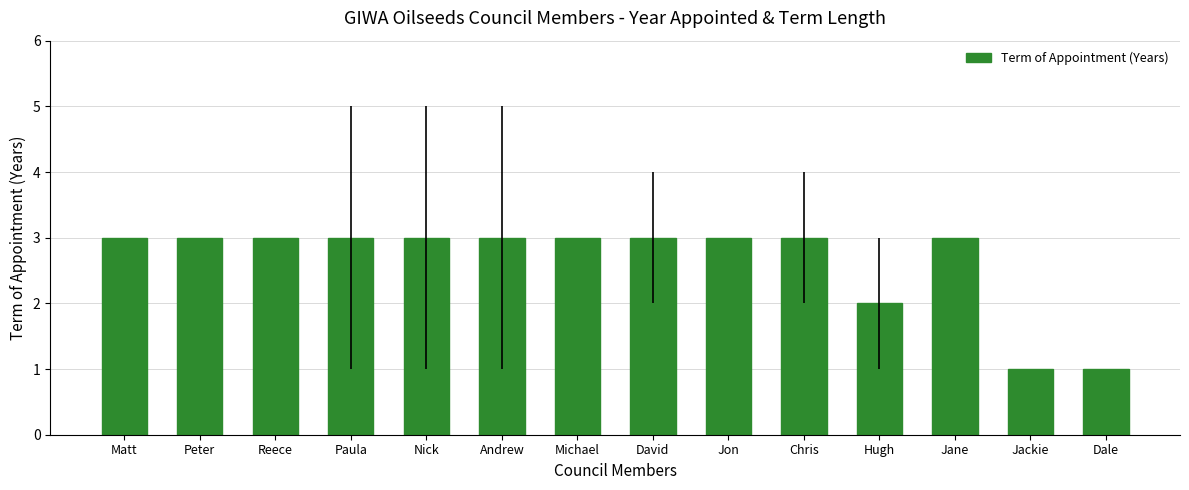

Approximately how many times larger is the value at Andrew compared to Chris?

1.0